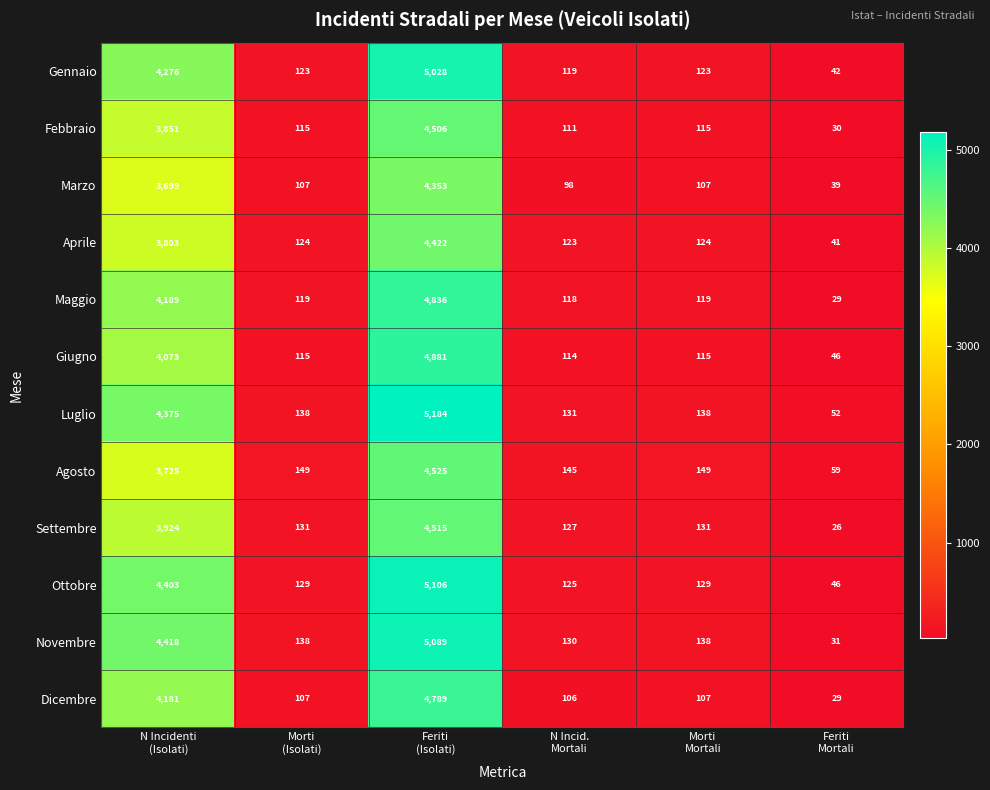

Which series has the largest total across all categories?

Luglio